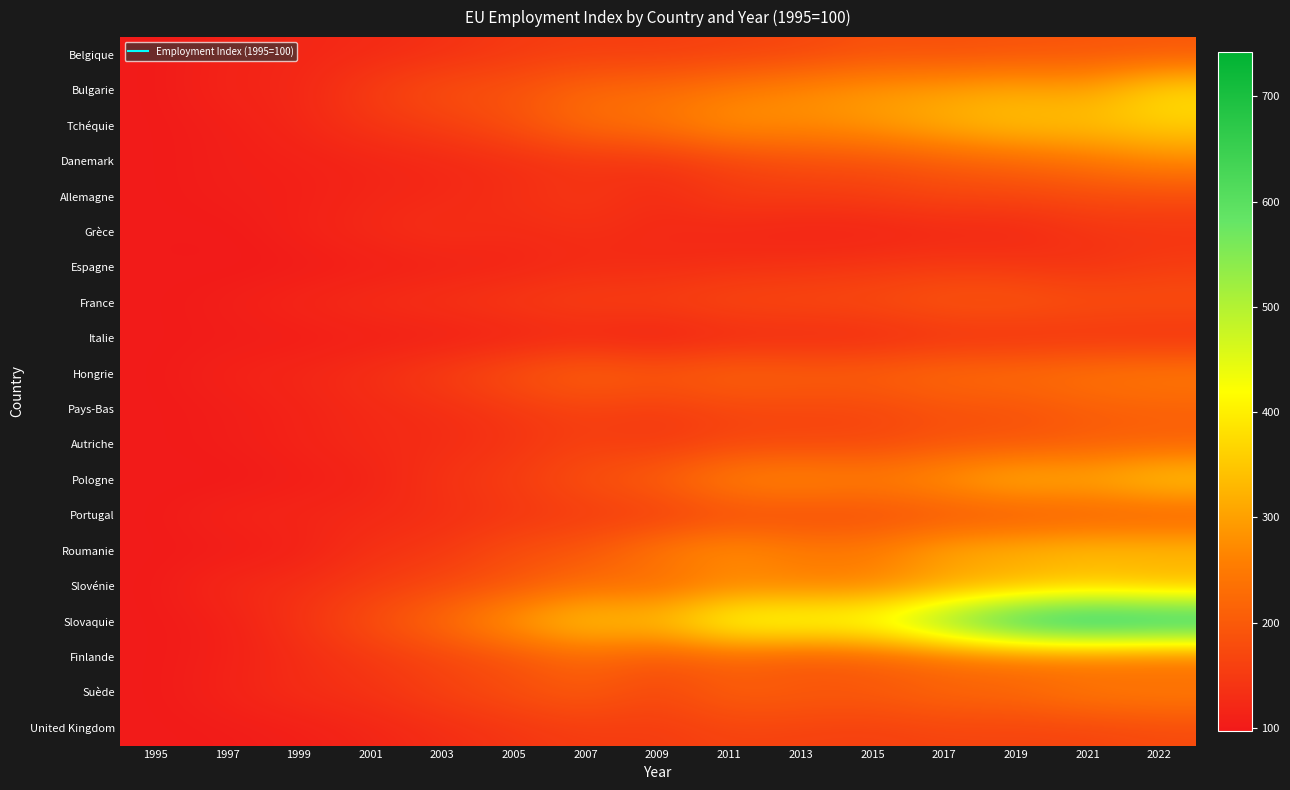

Rank the series at 2003 from lowest to highest value.

Italie, Espagne, Danemark, Allemagne, Autriche, United Kingdom, Pays-Bas, Portugal, Belgique, Grèce, France, Pologne, Roumanie, Tchéquie, Hongrie, Suède, Finlande, Slovénie, Bulgarie, Slovaquie